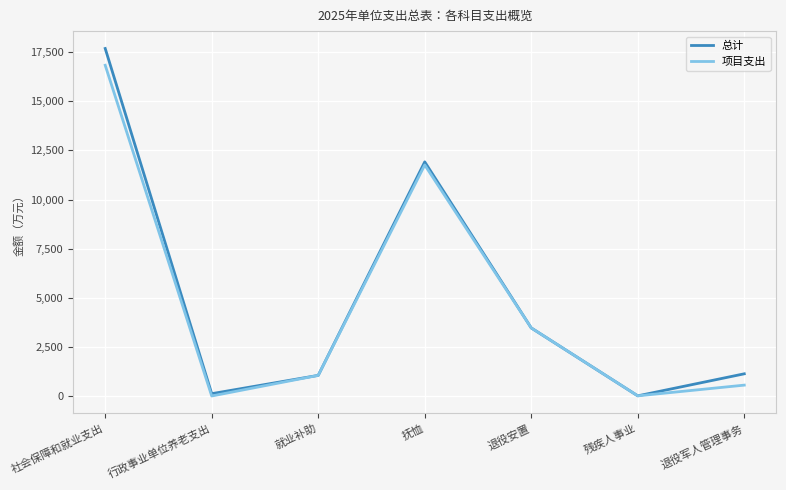

What is the total value across all series at 就业补助?

2100.0